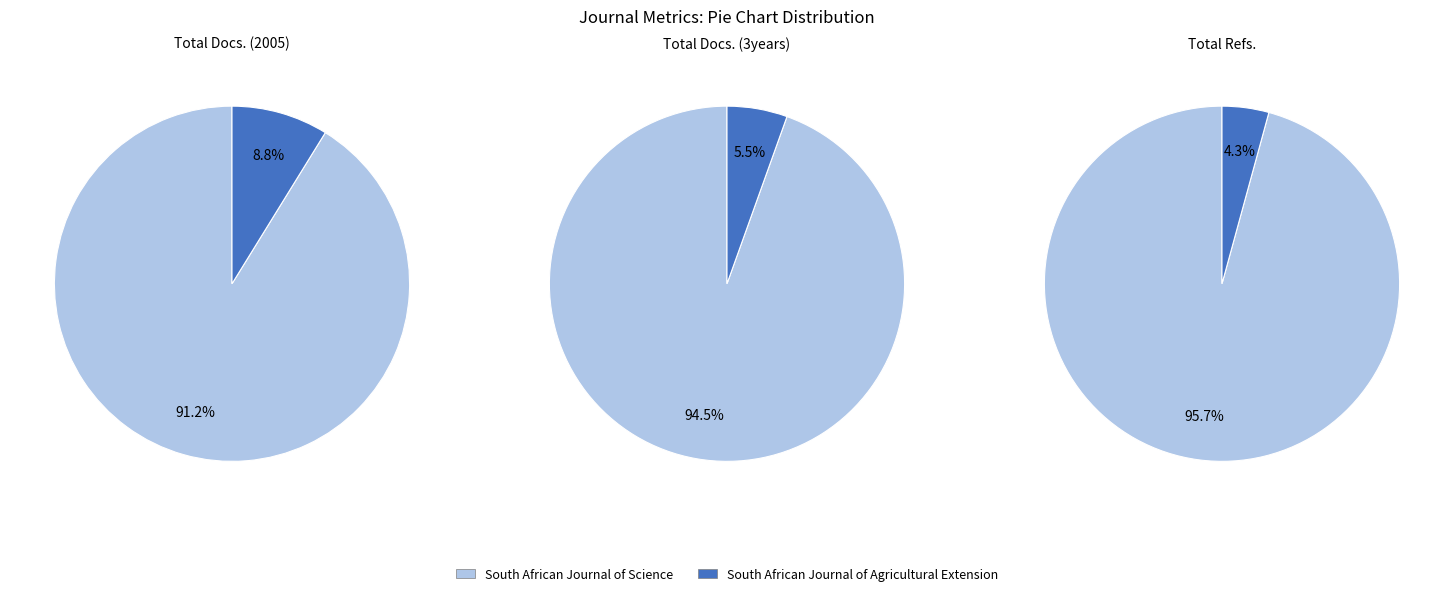

Which series has the widest spread of values?

Total Refs.